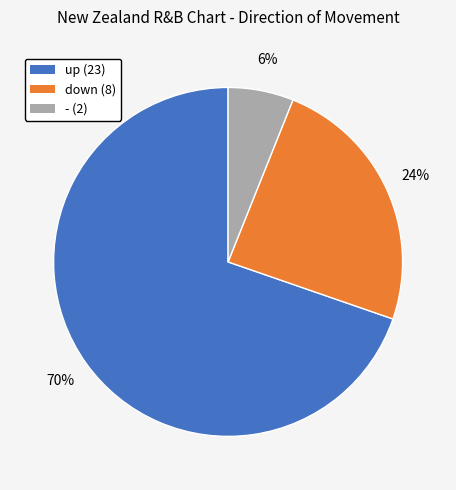

Rank the categories by value from lowest to highest.

-, down, up